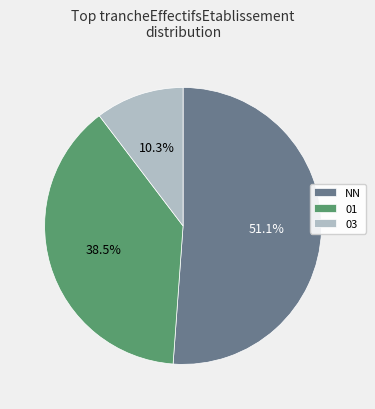

To the nearest percent, what is the average slice percentage?

33%